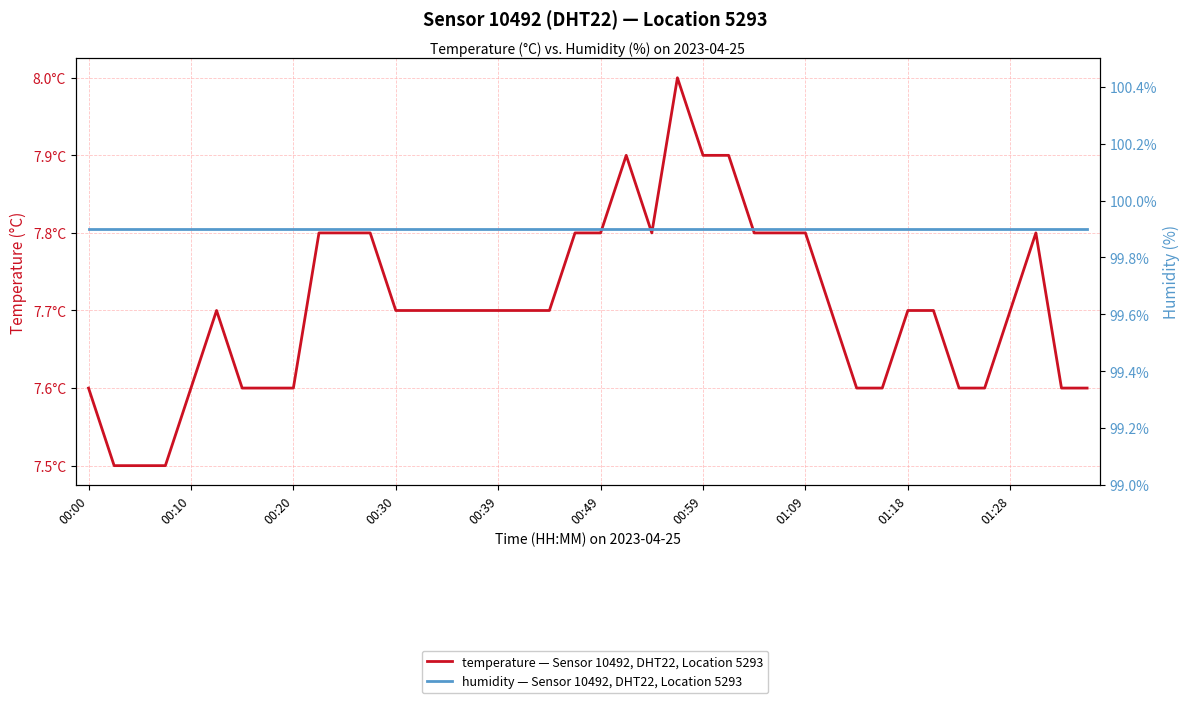

Which series has the largest range (max minus min)?

temperature